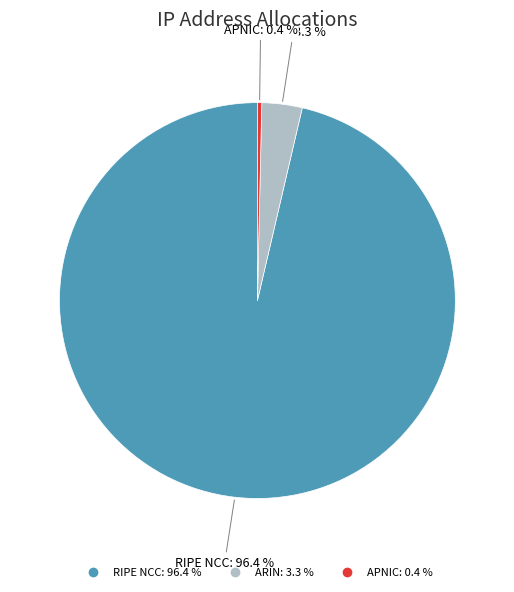

Does RIPE NCC represent more than half of the total?

Yes